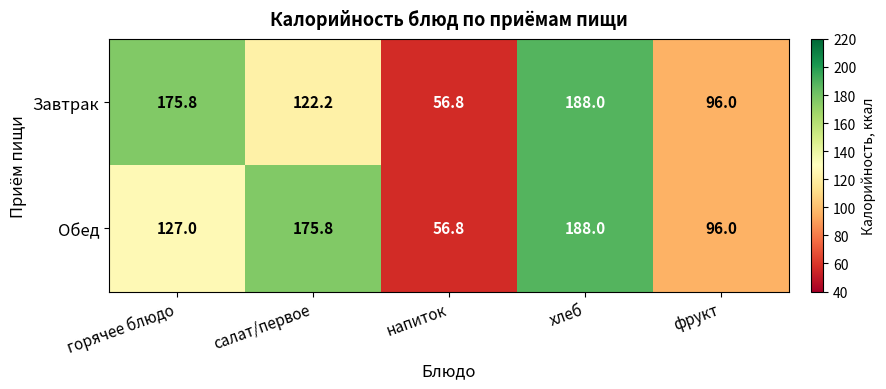

Rank the series at салат/первое from lowest to highest value.

Завтрак, Обед